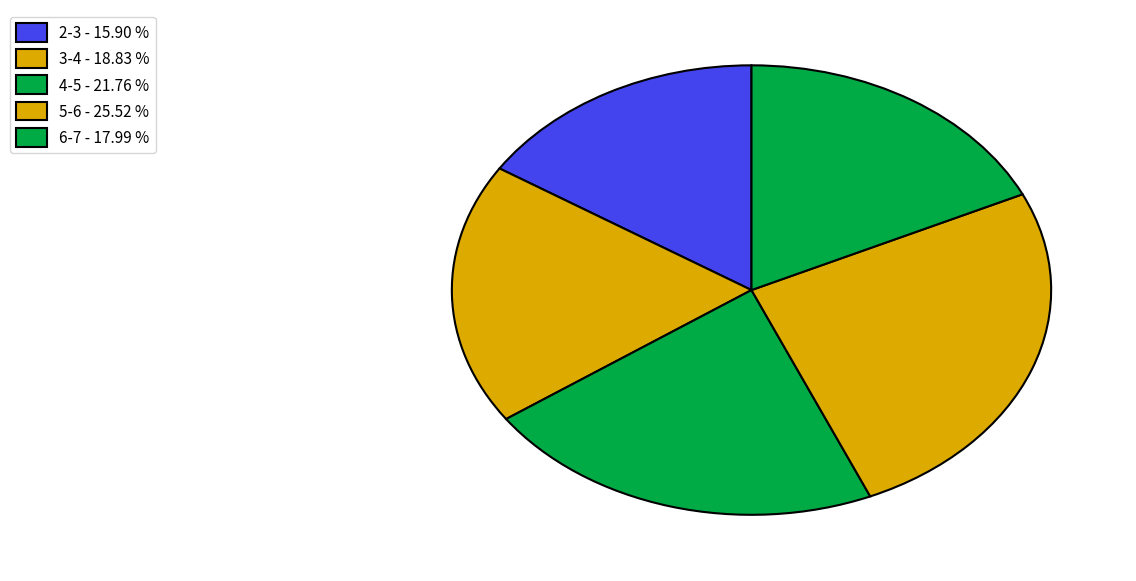

To the nearest percent, what is the difference between the 5-6 and 4-5 slice percentages?

4%